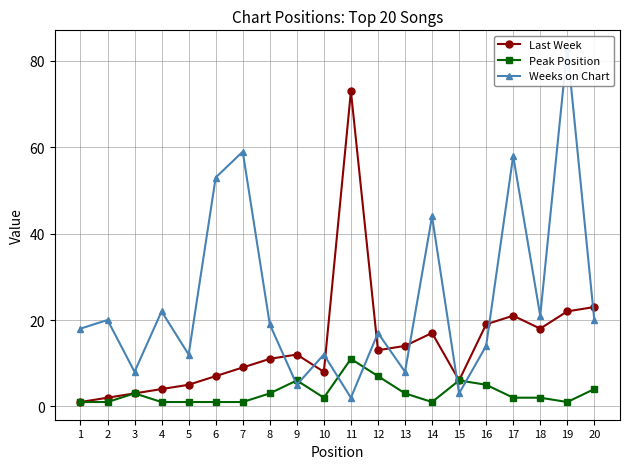

The Peak Position series shows 1 at 5. True or false?

True